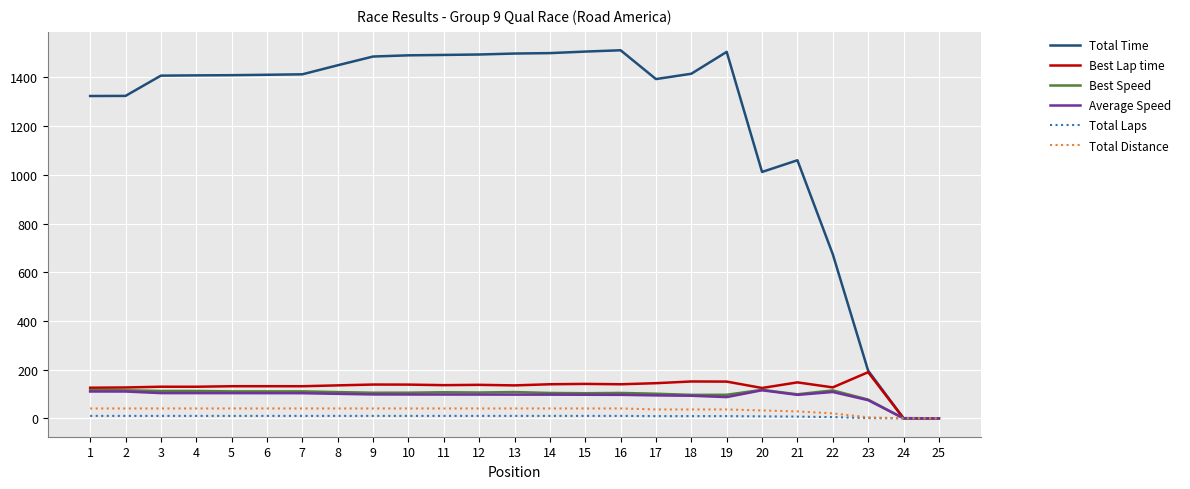

Is the value of Best Speed at 1 greater than the value of Total Distance at 15?

Yes